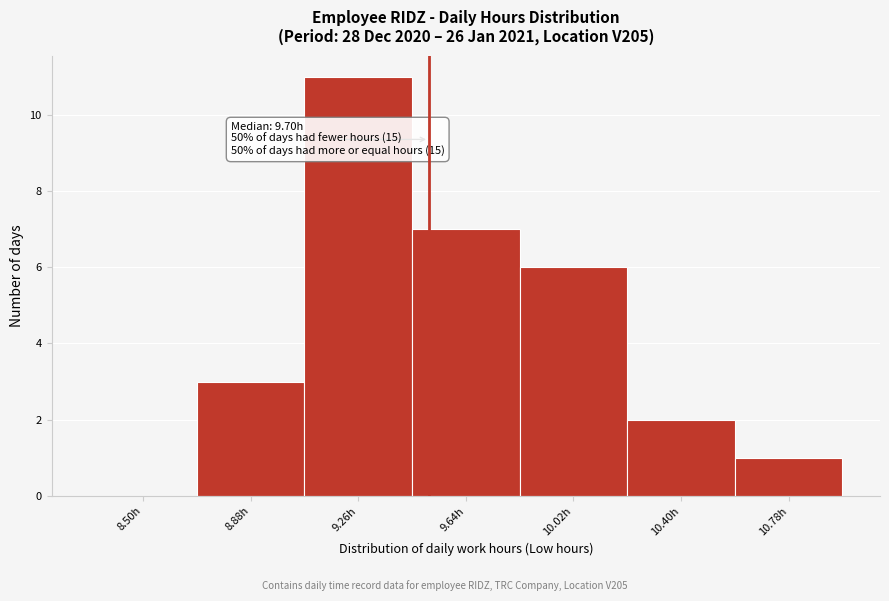

Reading right to left, what are all the values shown in this chart?

10.78h=1	10.40h=2	10.02h=6	9.64h=7	9.26h=11	8.88h=3	8.50h=0